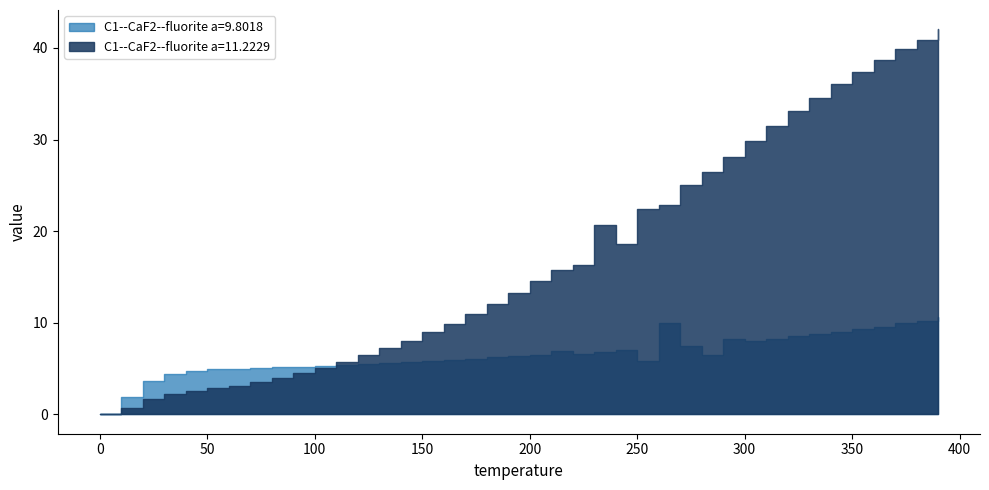

List the series in order of their peak value, highest first.

C1--CaF2--fluorite a=11.2229, C1--CaF2--fluorite a=9.8018